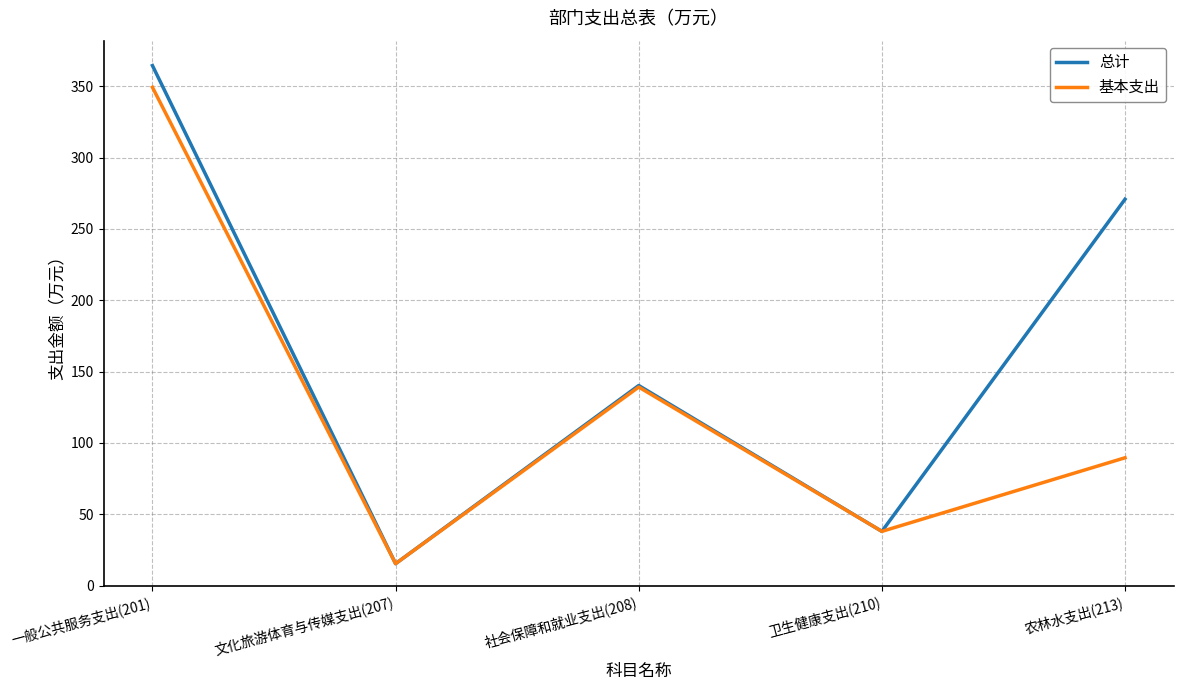

List the series in order of their overall mean, lowest first.

基本支出, 总计